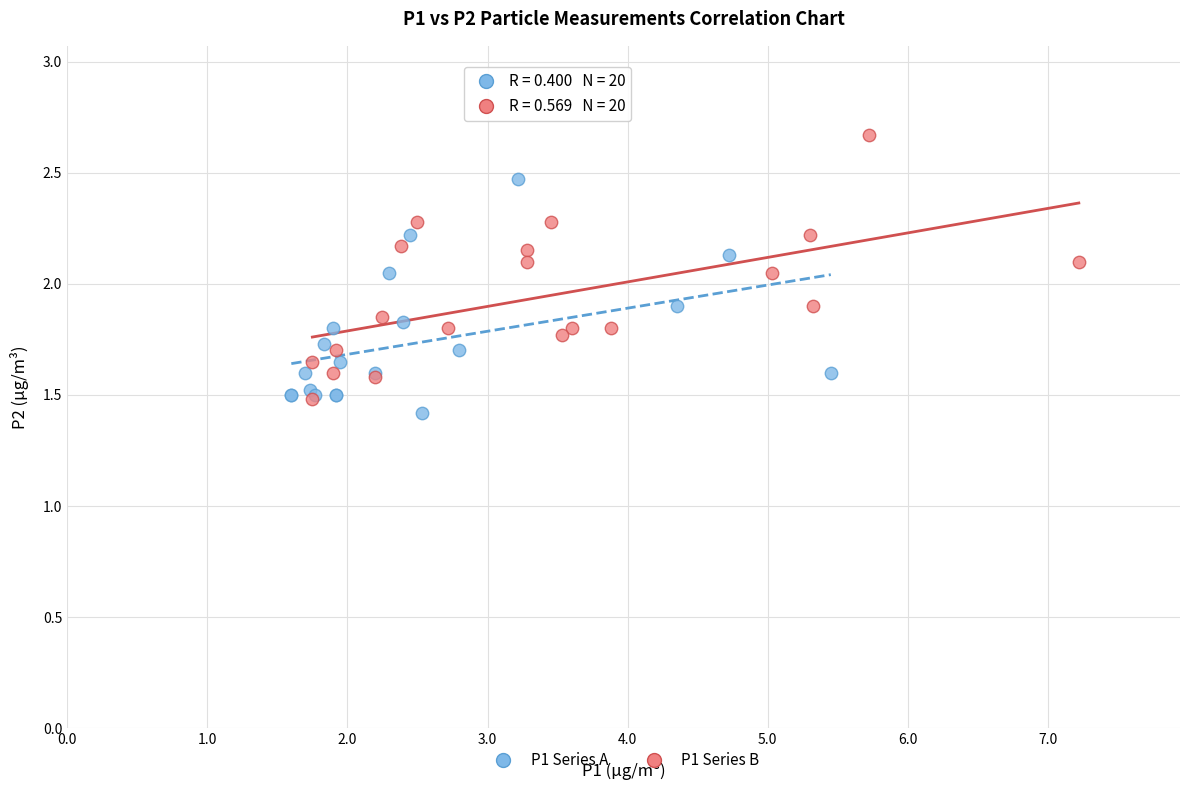

Which series reaches the maximum Y coordinate?

P1 Series B